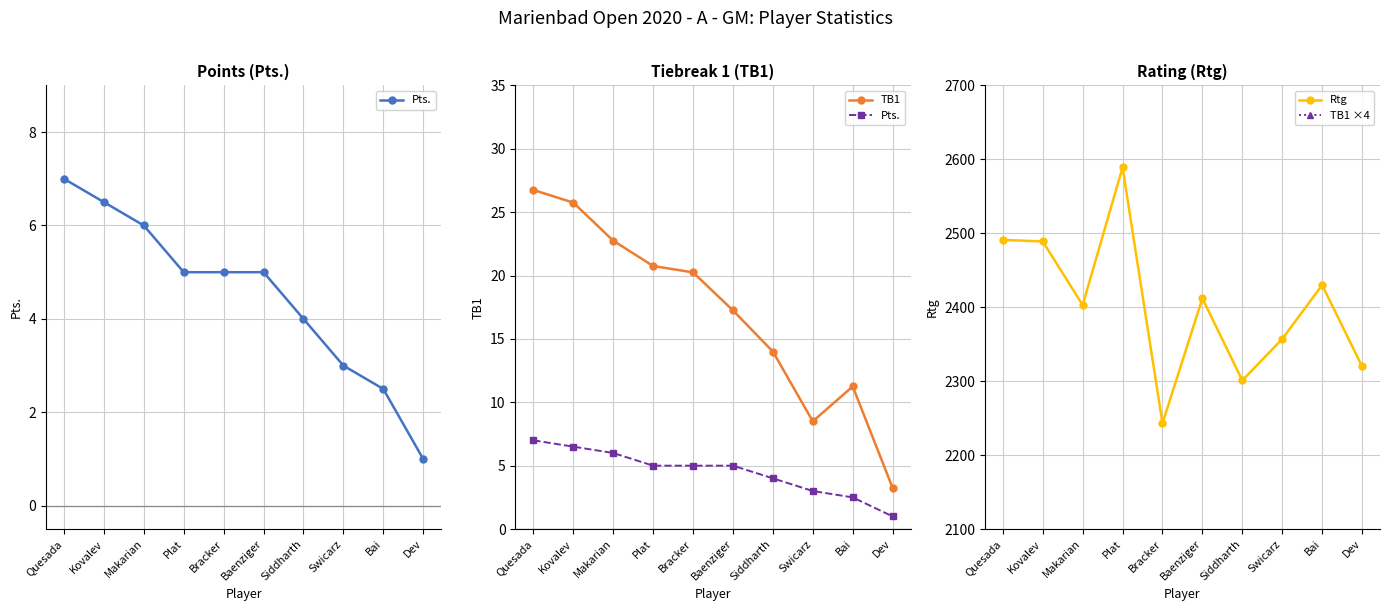

Is this an area chart (filled region under the line)?

No